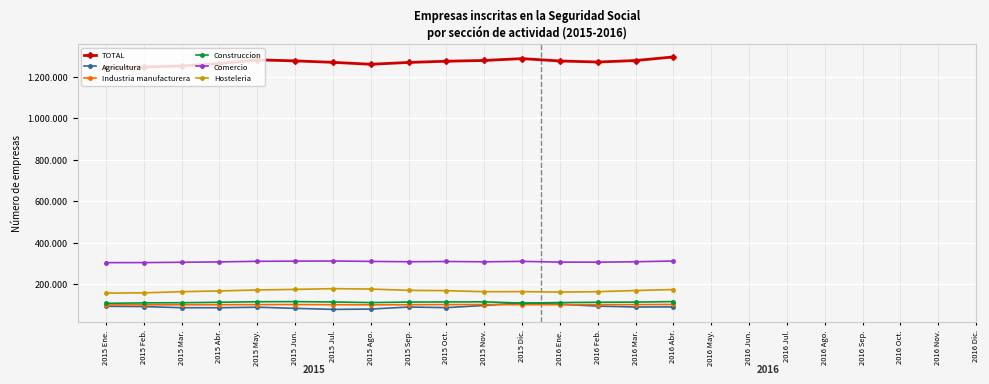

Between 2015 Sep. and 2016 Feb., which series saw the biggest shift?

Hosteleria